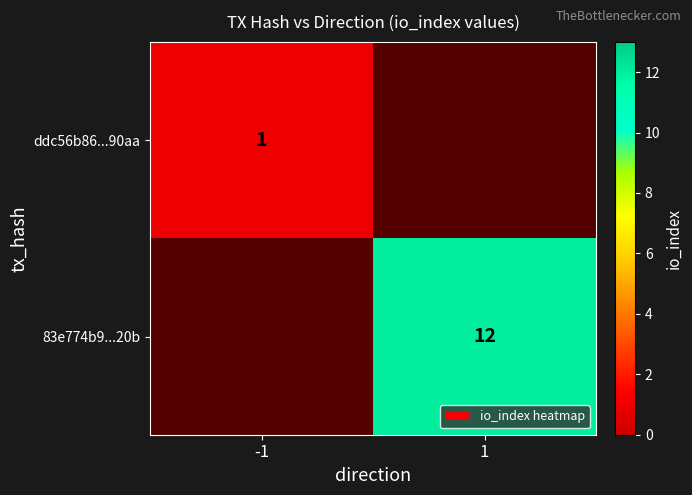

At how many categories does at least one series exceed 2?

1